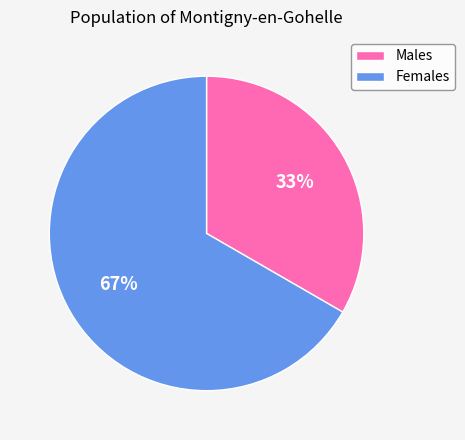

Does any single category account for the majority?

Yes